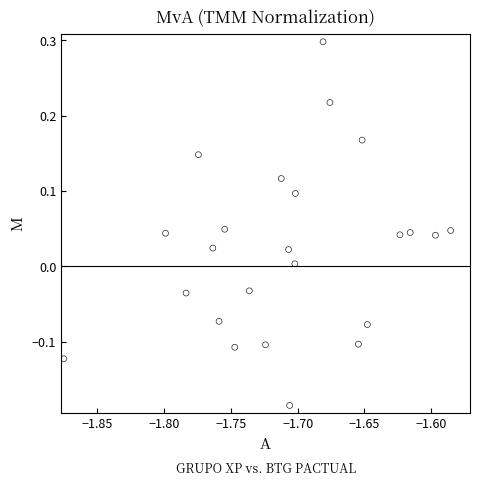

What is the range of Y values (max minus min)?

0.5